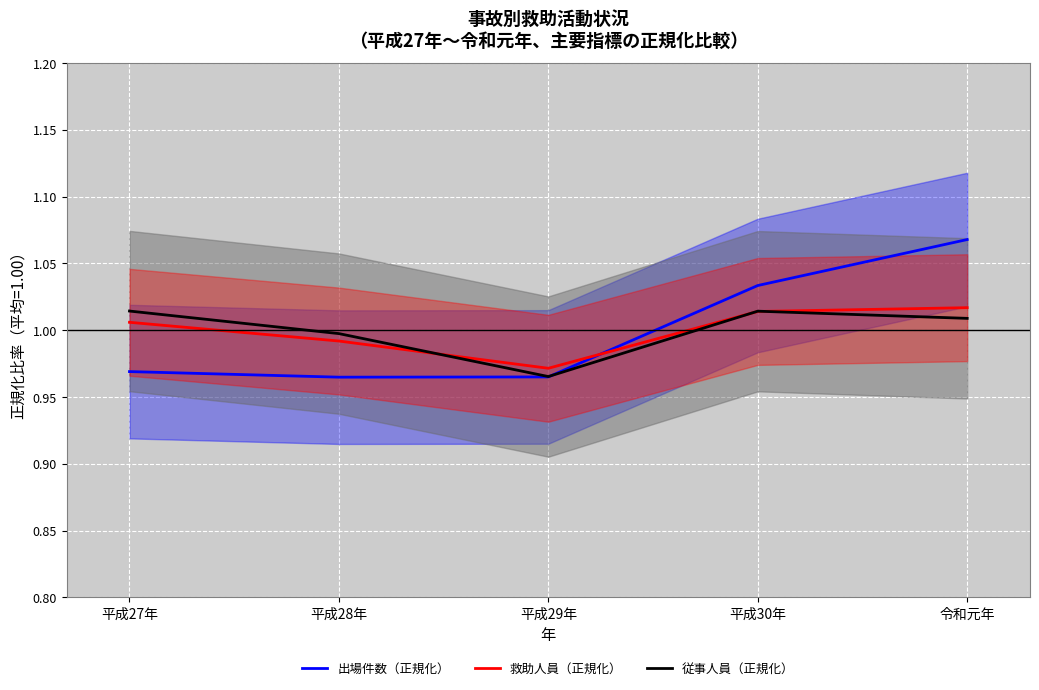

Reading left to right, list all the values displayed in this chart.

出場件数（正規化）: 1.0	1.0	1.0	1.0	1.1
救助人員（正規化）: 1.0	1.0	1.0	1.0	1.0
従事人員（正規化）: 1.0	1.0	1.0	1.0	1.0